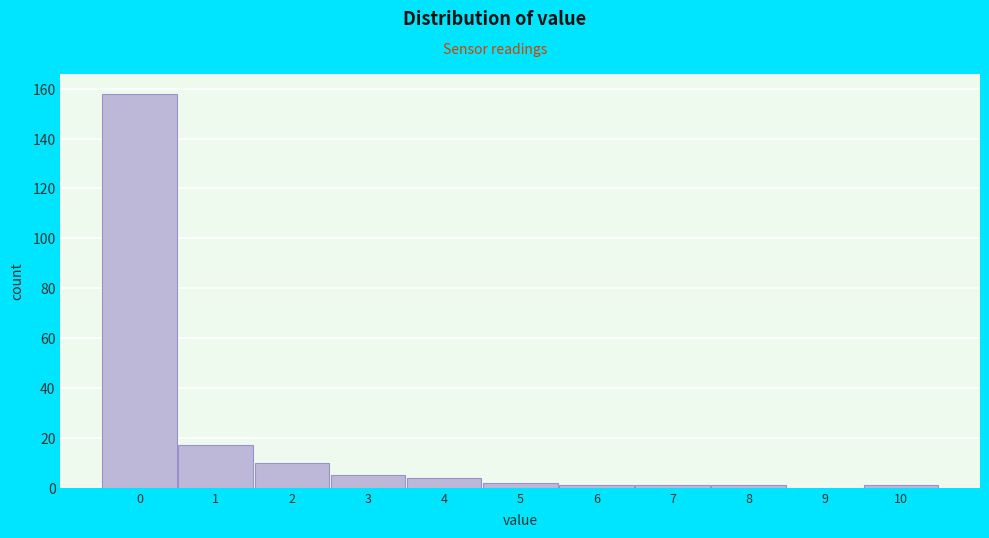

Reading left to right, list every bar in this chart as the range it spans on the x-axis followed by its height. The values are not printed on the chart, so give them approximately, as read against the axis.

-0.5 to 0.5: 158
0.5 to 1.5: 18
1.5 to 2.5: 10
2.5 to 3.5: 6
3.5 to 4.5: 4
4.5 to 5.5: 2
5.5 to 6.5: under 2
6.5 to 7.5: under 2
7.5 to 8.5: under 2
8.5 to 9.5: 0
9.5 to 10.5: under 2